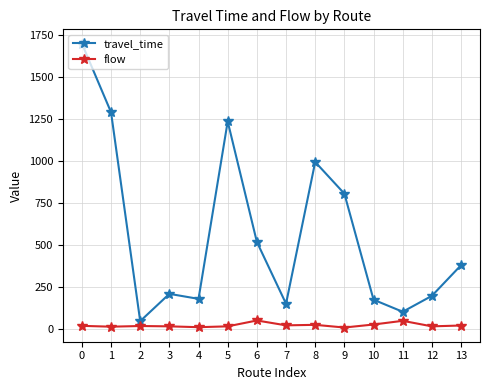

True or false: travel_time and flow cross at least once.

False